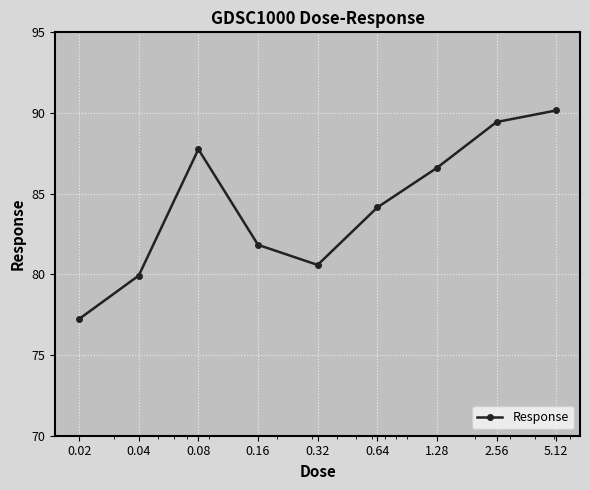

How many interior local peaks (higher than both neighbors) does the data have?

1